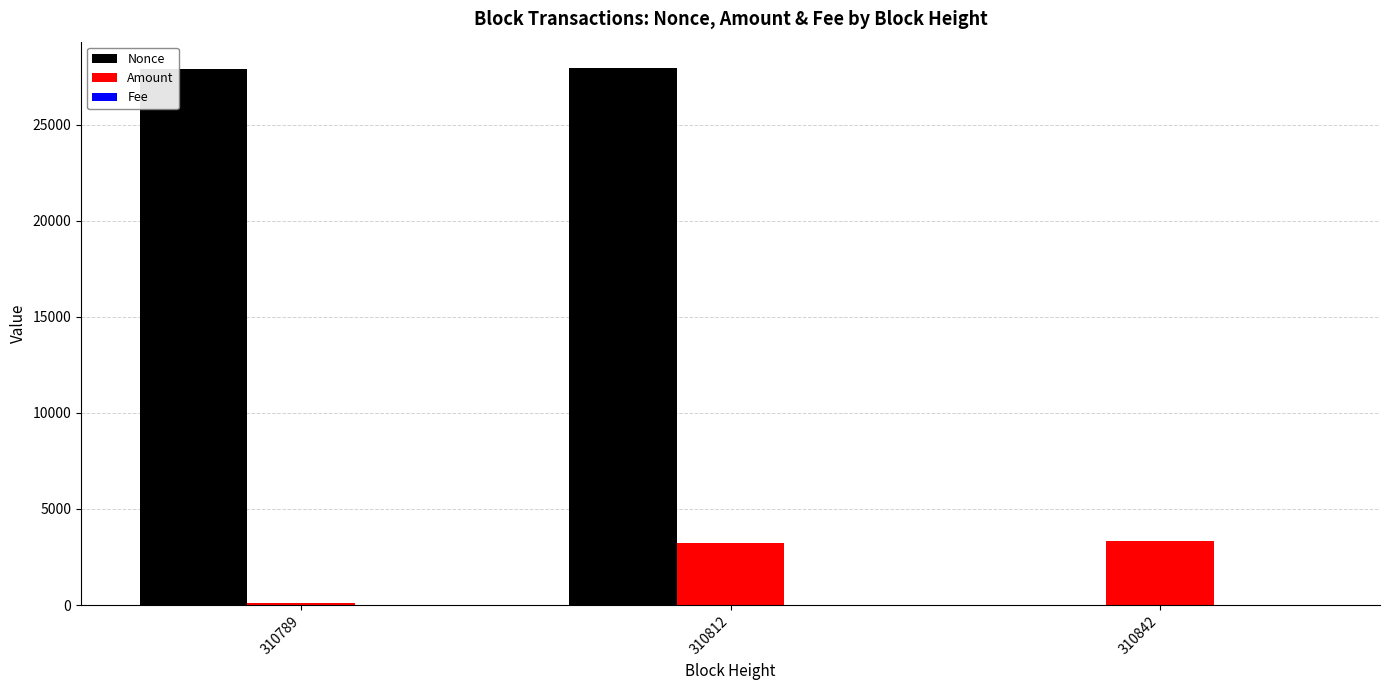

Between 310812 and 310842, which series saw the biggest shift?

Nonce